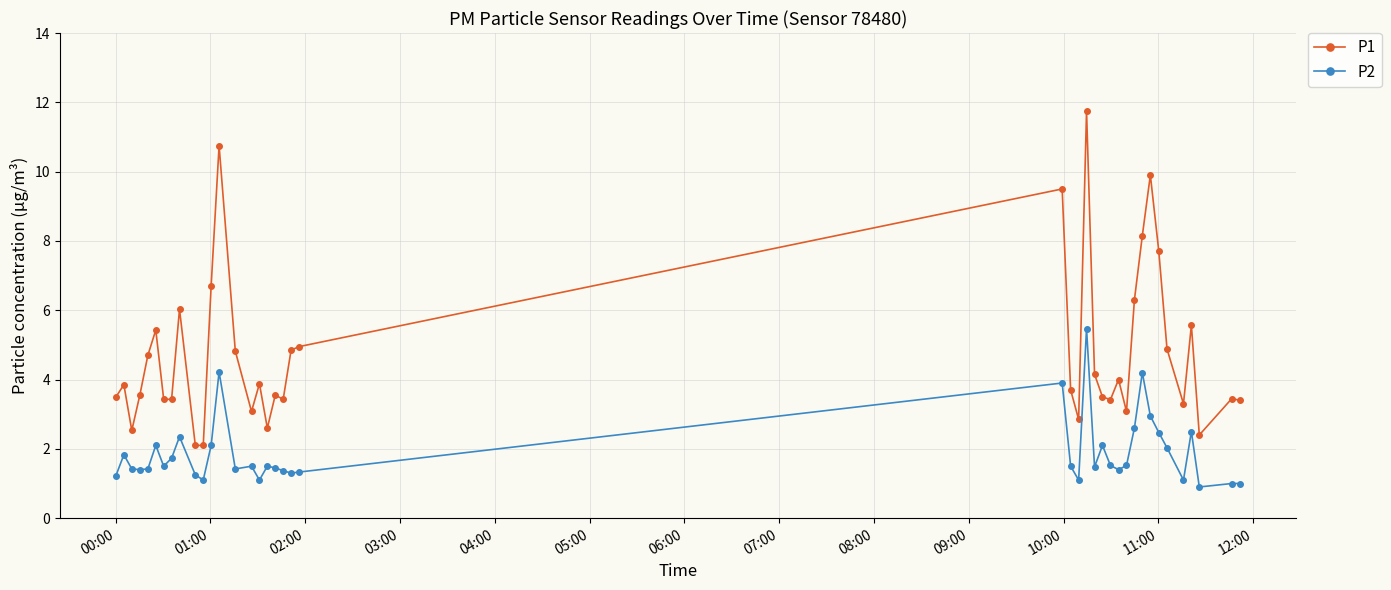

Which series has the largest range (max minus min)?

P1